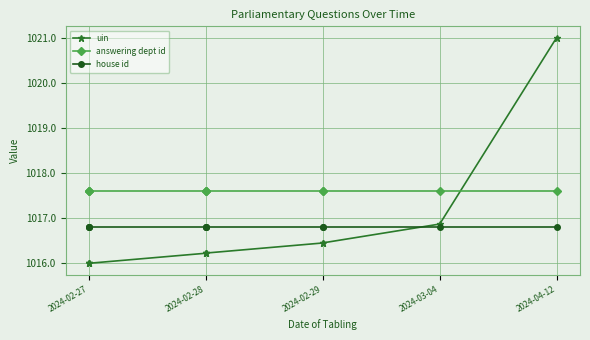

Does the chart have visible grid lines?

Yes